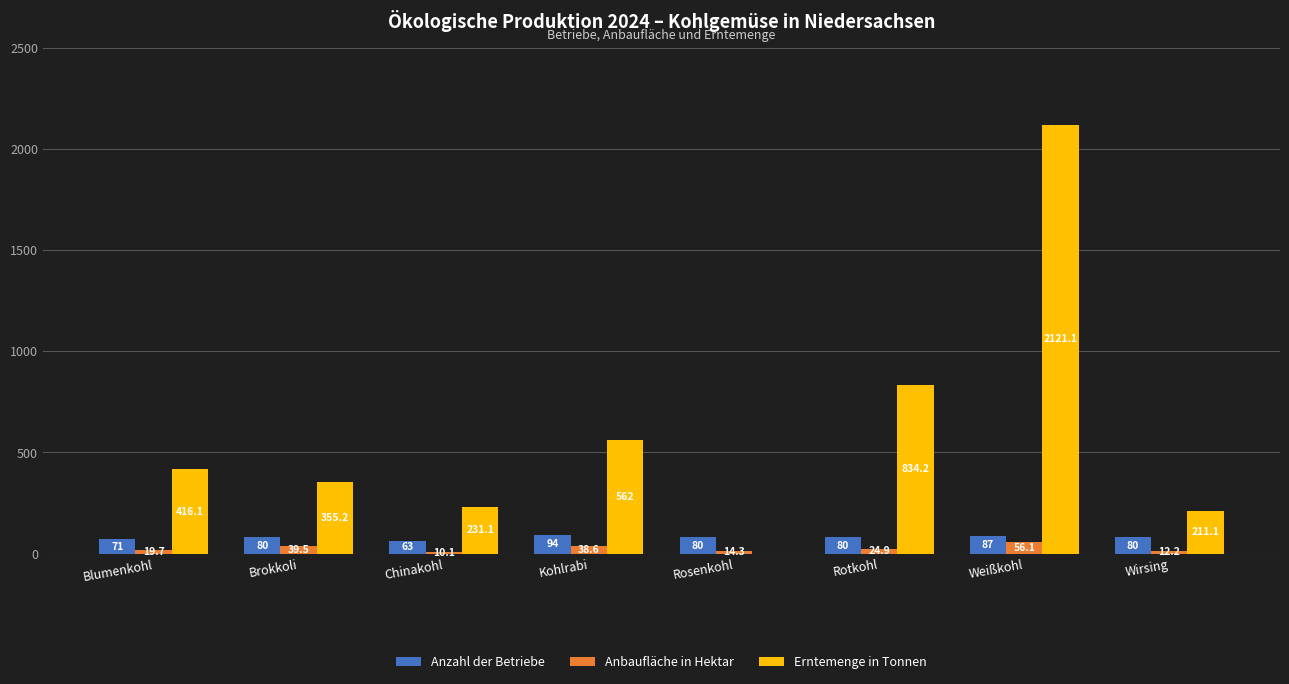

Which series changed the most between Brokkoli and Kohlrabi?

Erntemenge in Tonnen